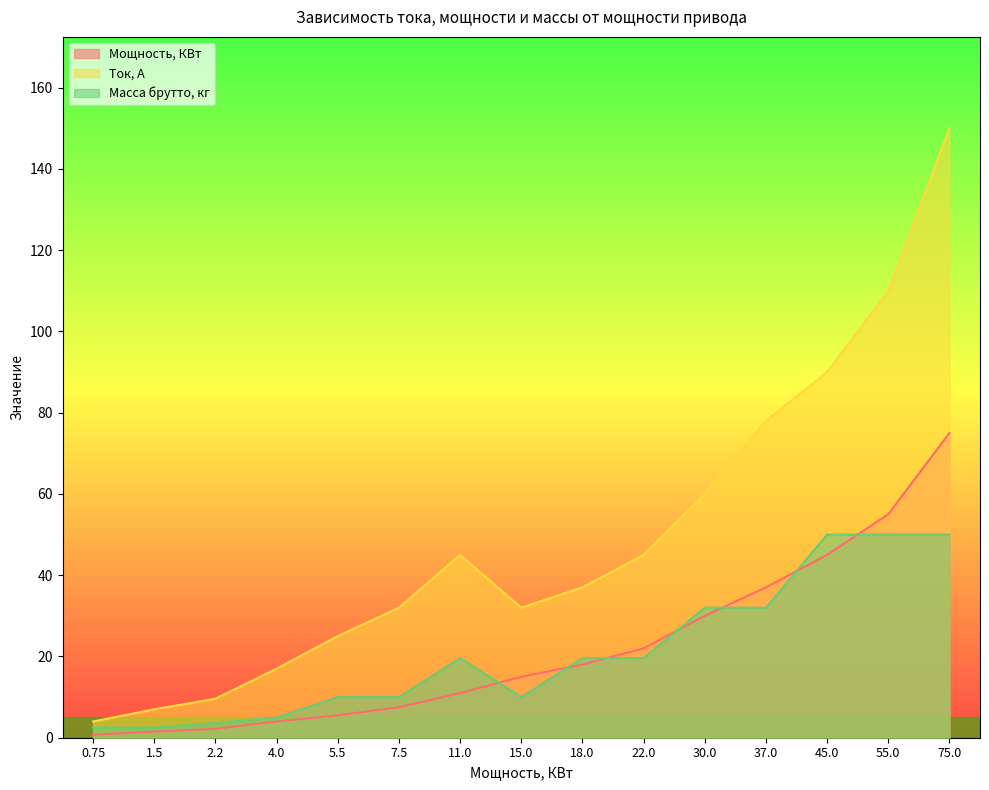

What is the label of the 5th point from the right?

30.0